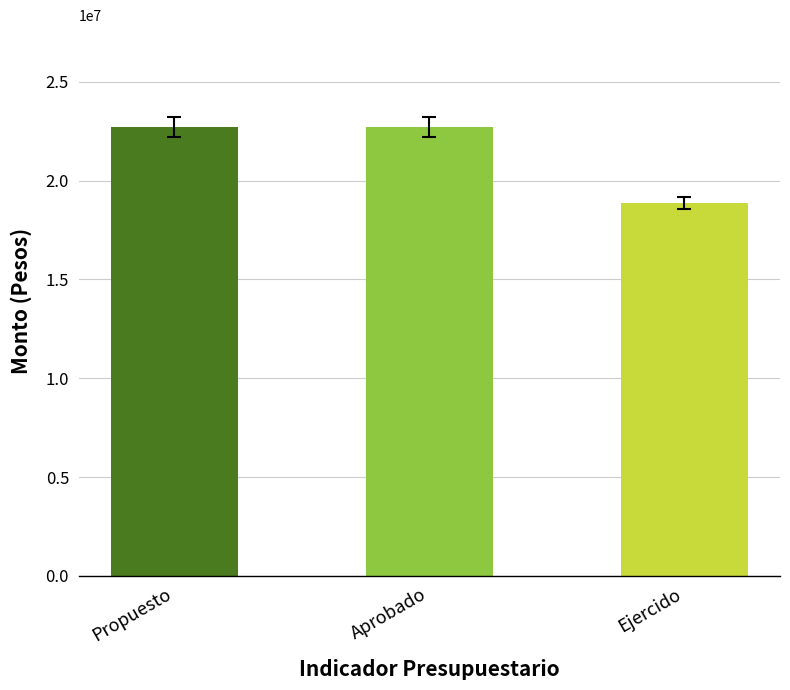

Reading left to right, what are all the values shown in this chart?

Propuesto=22728381.5	Aprobado=22728381.5	Ejercido=18850964.6